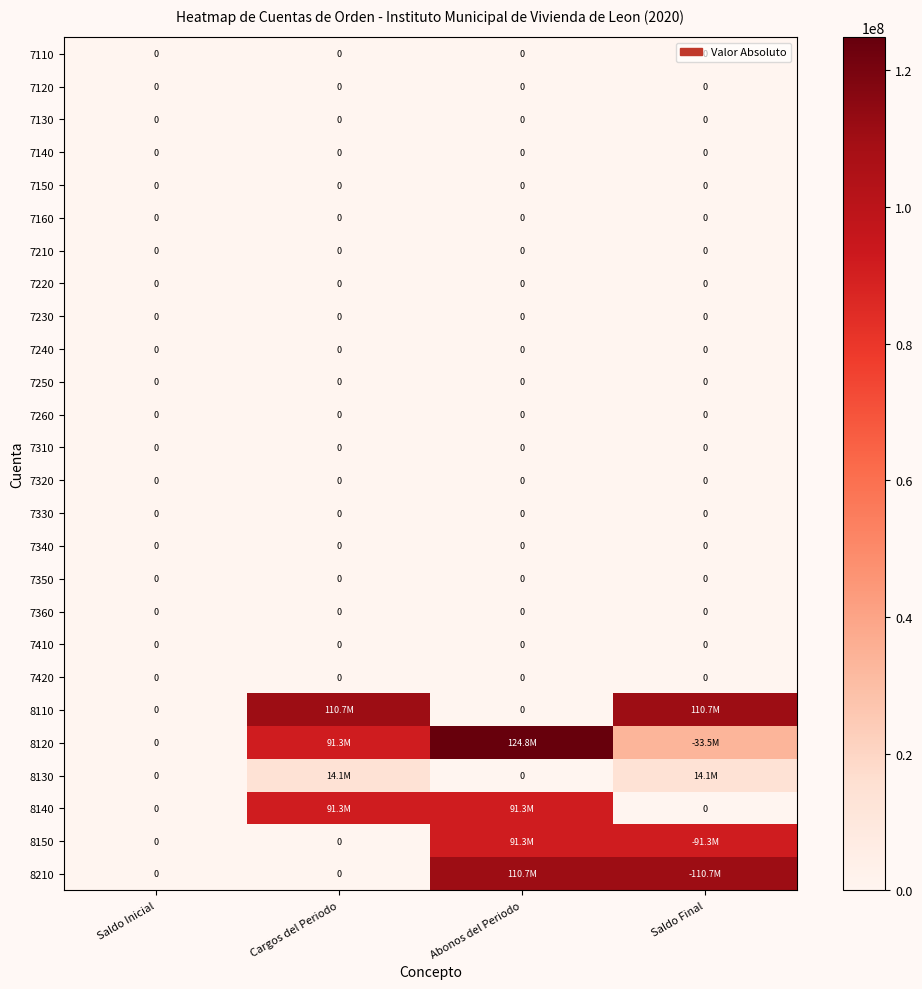

At which category is the sum across all series the highest?

Abonos del Periodo